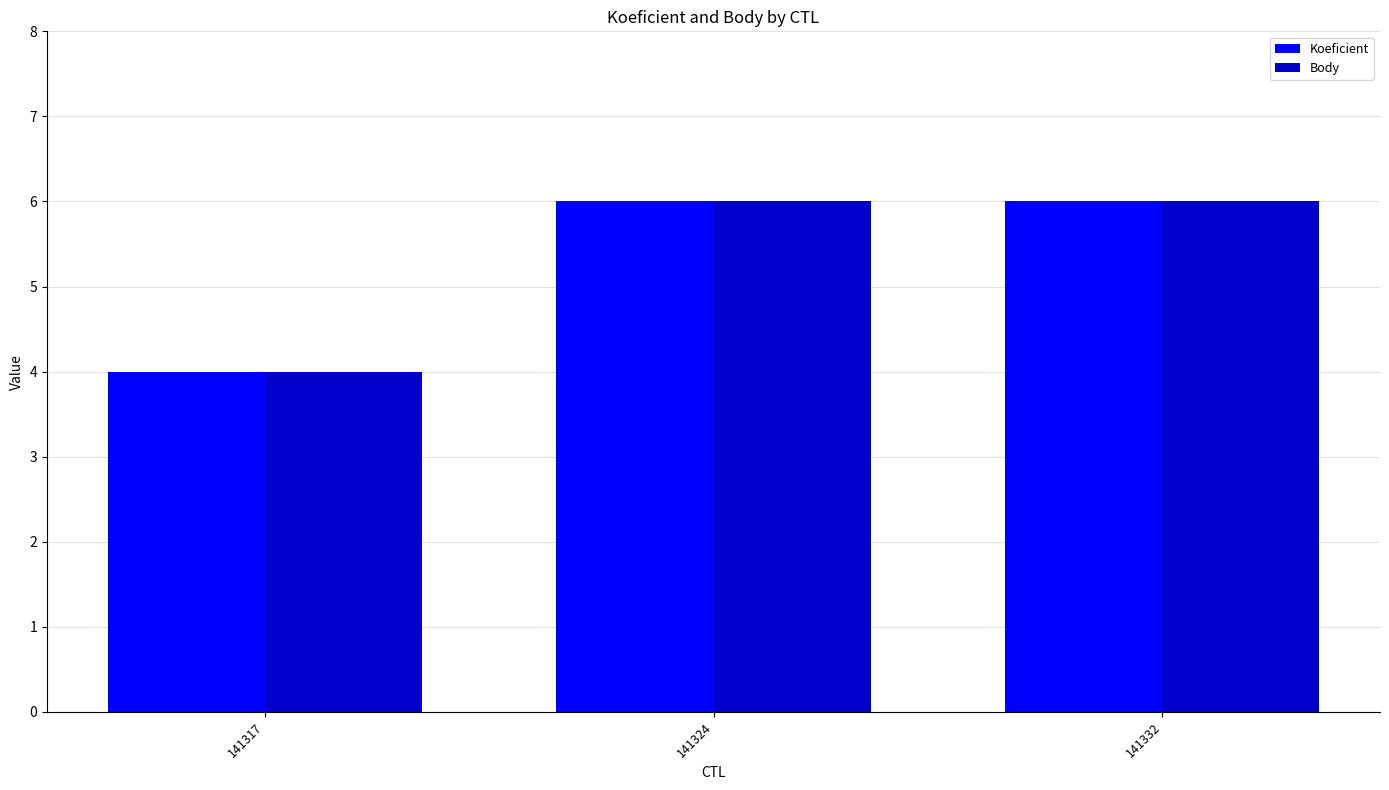

Reading left to right, transcribe all the data shown in this chart.

Koeficient: 141317=4	141324=6	141332=6
Body: 141317=4	141324=6	141332=6